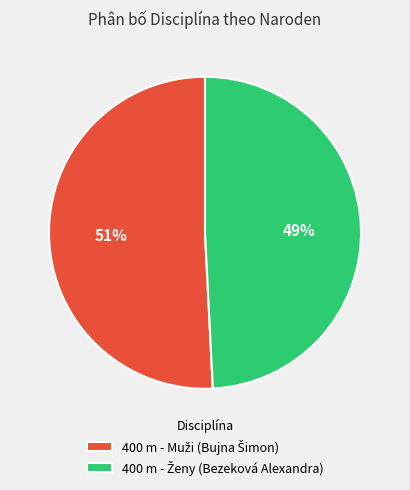

Count the number of slices in the pie.

2